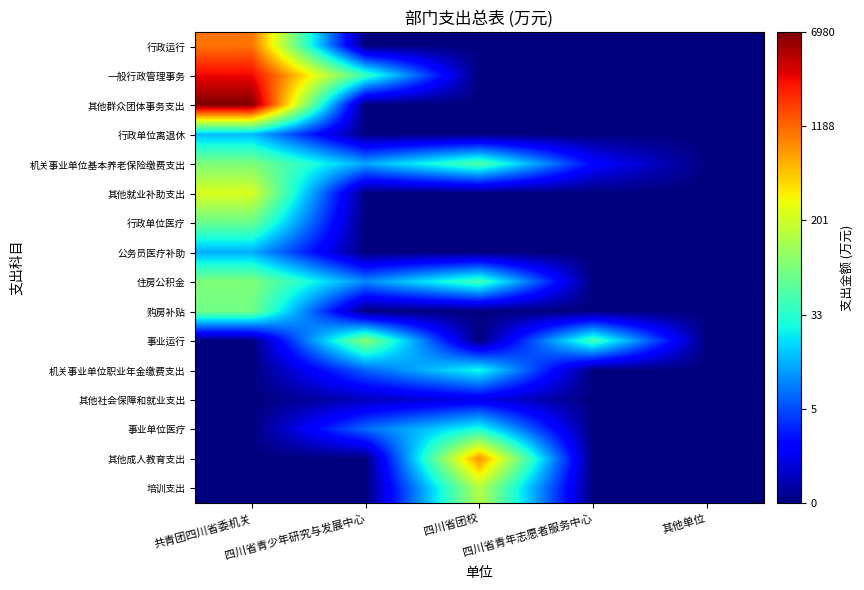

What is the maximum value shown in the chart?

3.8